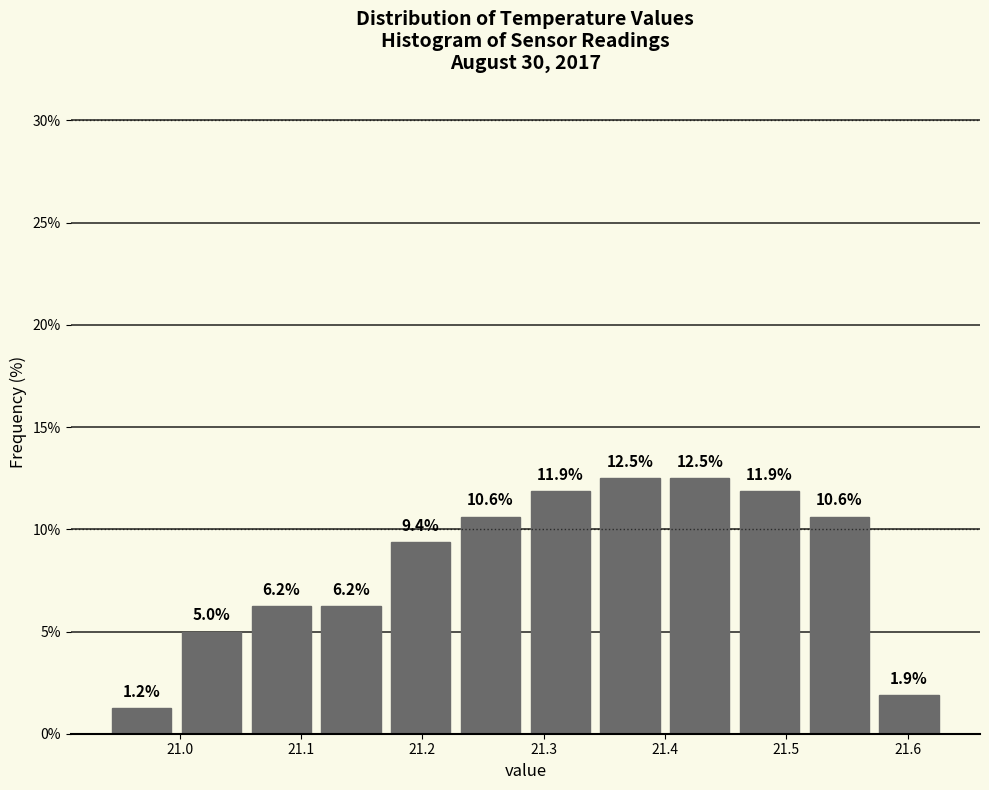

Reading left to right, list every bar in this chart as the range it spans on the x-axis followed by its height. The bar edges are not printed on the chart, so give them approximately, as read against the axis.

20.94 to 21.00: 1.2
21.00 to 21.06: 5.0
21.06 to 21.11: 6.2
21.11 to 21.17: 6.2
21.17 to 21.23: 9.4
21.23 to 21.29: 10.6
21.29 to 21.34: 11.9
21.34 to 21.40: 12.5
21.40 to 21.46: 12.5
21.46 to 21.52: 11.9
21.52 to 21.57: 10.6
21.57 to 21.63: 1.9